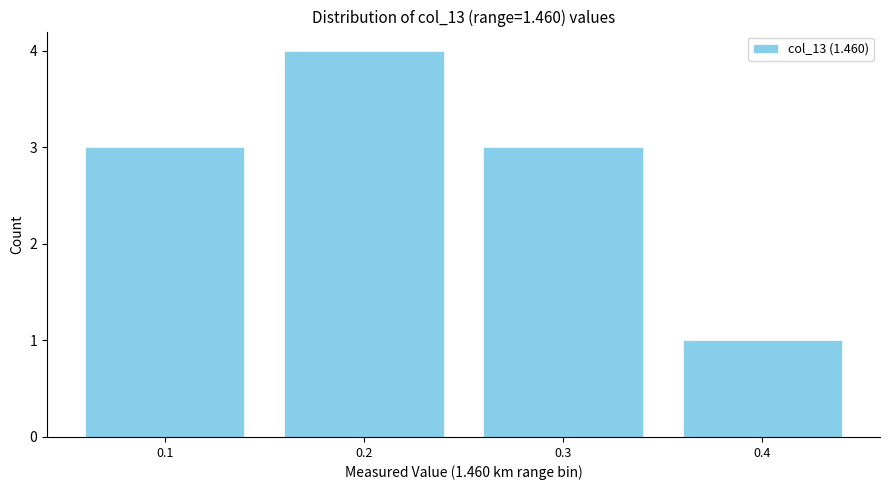

Reading right to left, transcribe all the data shown in this chart.

0.4=1	0.3=3	0.2=4	0.1=3